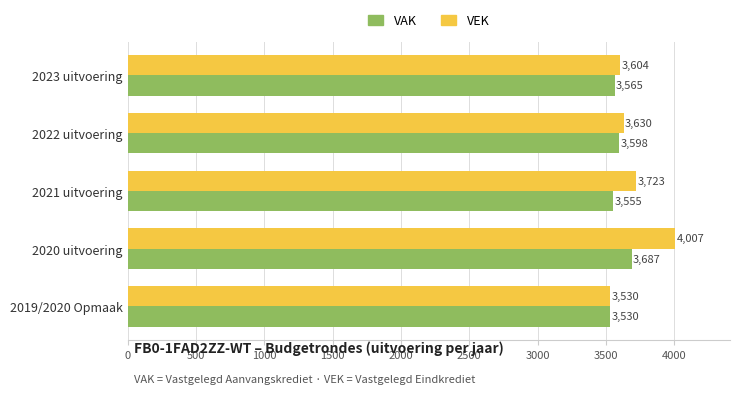

List the series in order of their overall mean, highest first.

VEK, VAK